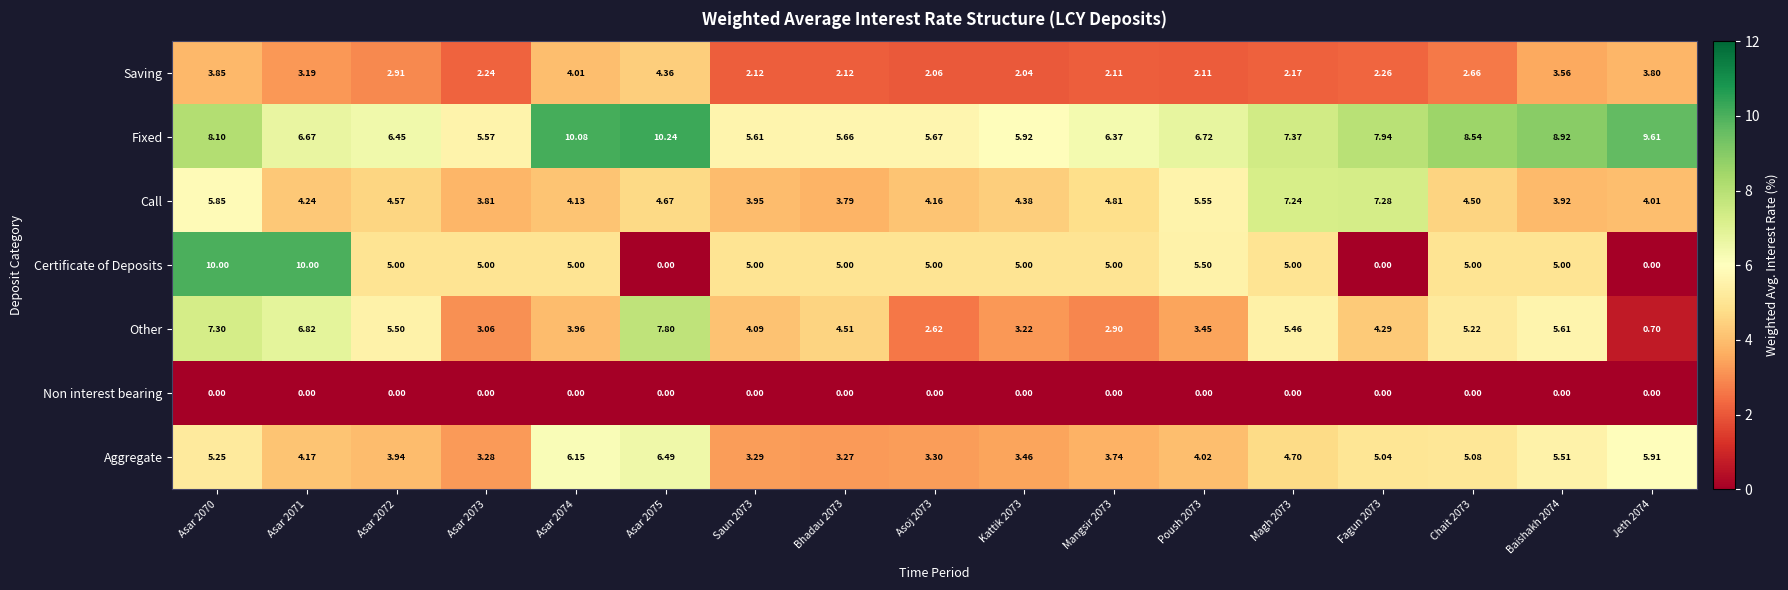

At Asar 2074, list the series in order from smallest to largest.

Non interest bearing, Other, Saving, Call, Certificate of Deposits, Aggregate, Fixed